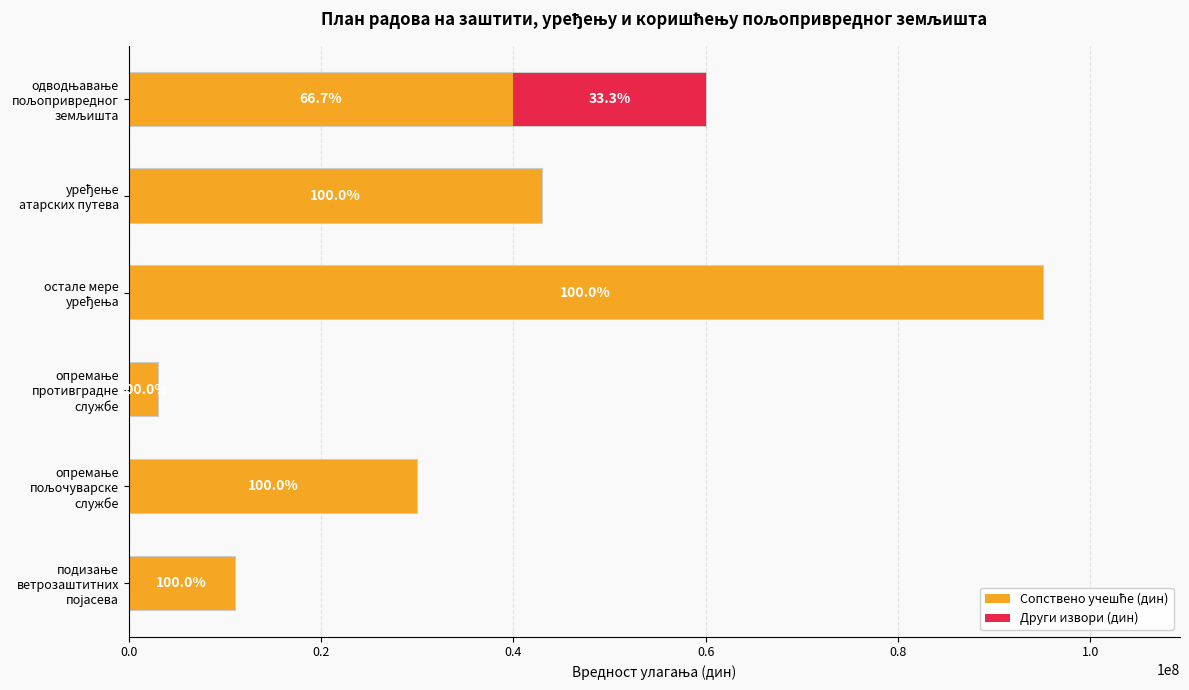

True or false: Сопствено учешће (дин) has a value of 30000000 at опремање пољочуварске службе.

True